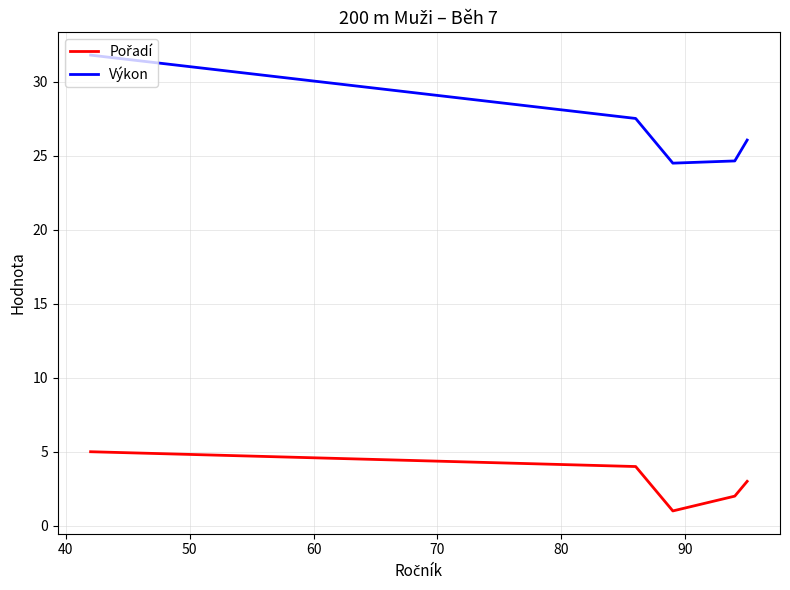

Which series has the widest spread of values?

Výkon